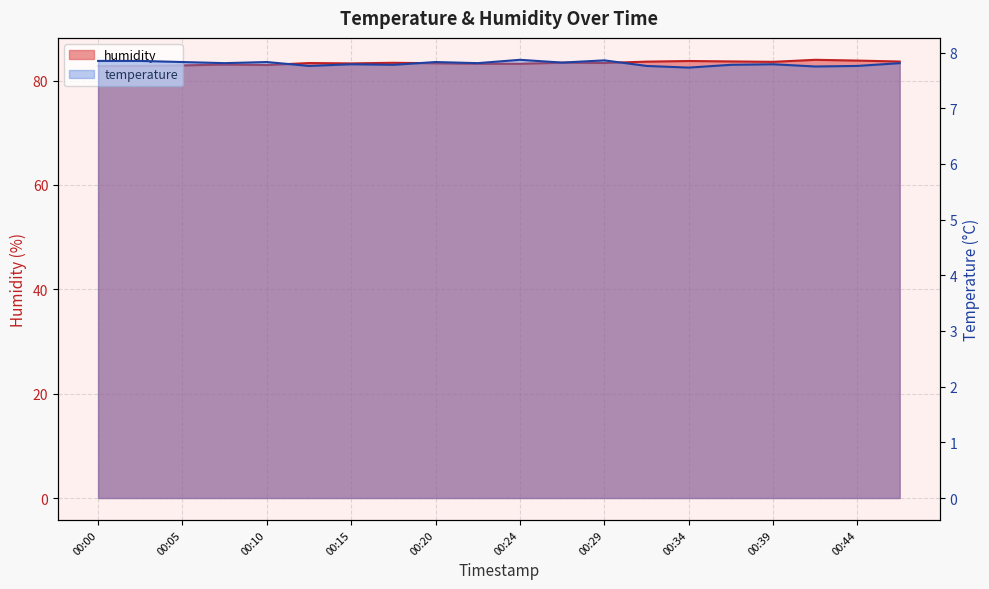

How many interior local peaks does the temperature series have?

6